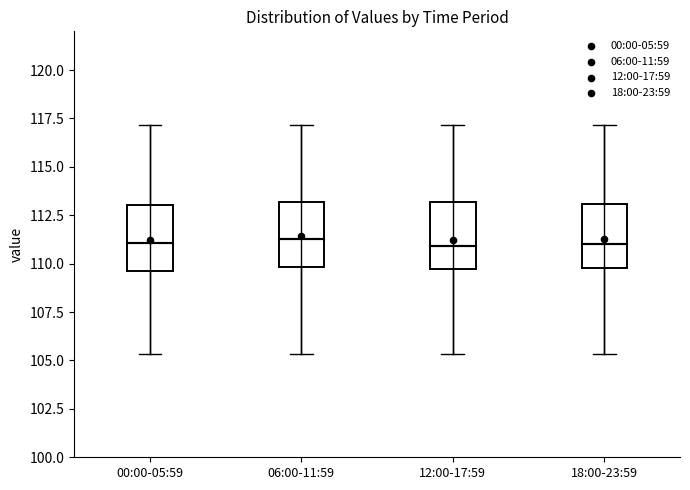

Reading left to right, transcribe this box plot: for each box, give where its median line is, the range the box spans, and where its two whiskers end, as read against the y-axis. The values are not printed on the chart, so give them approximately, as read against the axis.

00:00-05:59: median 111.0, box 109.5 to 113.0, whiskers 105.5 to 117.0
06:00-11:59: median 111.5, box 110.0 to 113.0, whiskers 105.5 to 117.0
12:00-17:59: median 111.0, box 109.5 to 113.0, whiskers 105.5 to 117.0
18:00-23:59: median 111.0, box 110.0 to 113.0, whiskers 105.5 to 117.0